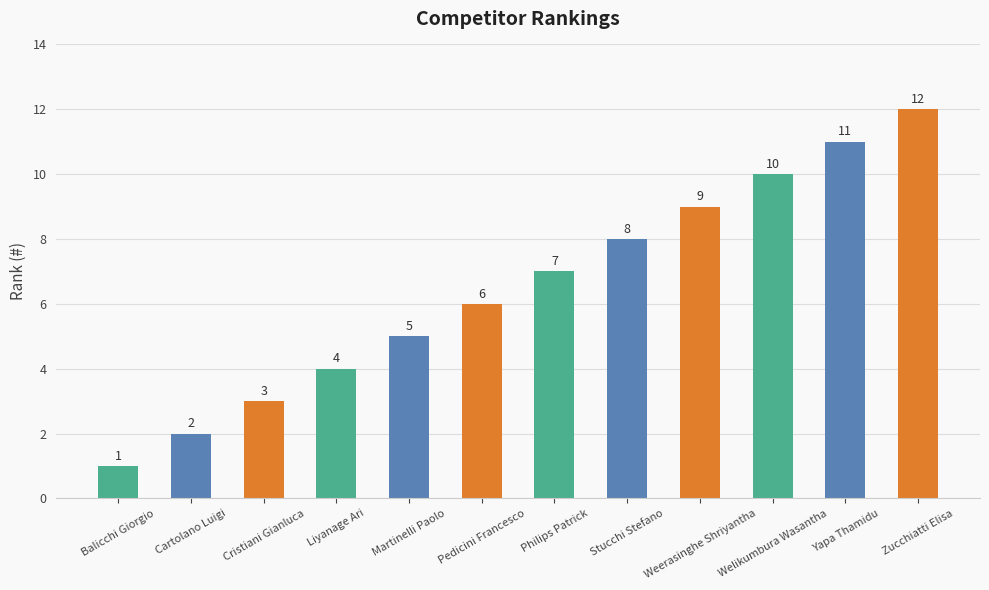

Which has a higher value, Balicchi Giorgio or Zucchiatti Elisa?

Zucchiatti Elisa